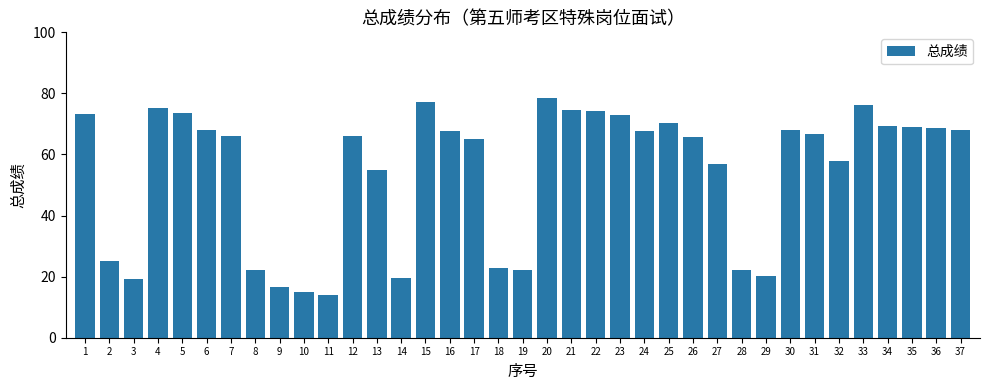

What is the sum of all values?

2010.3